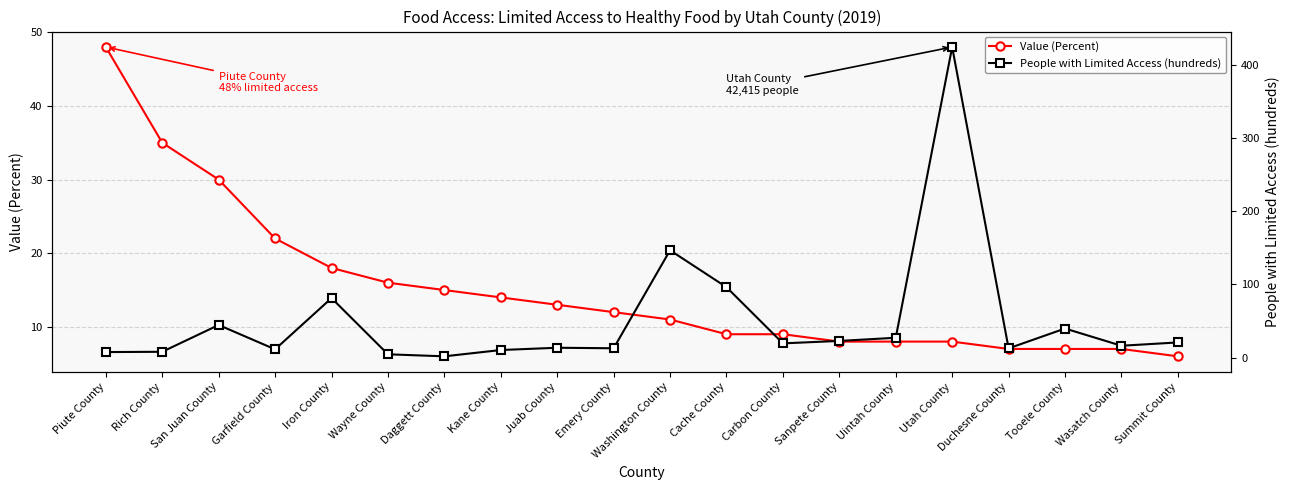

Which series changed the most between Iron County and Tooele County?

People with Limited Access (hundreds)